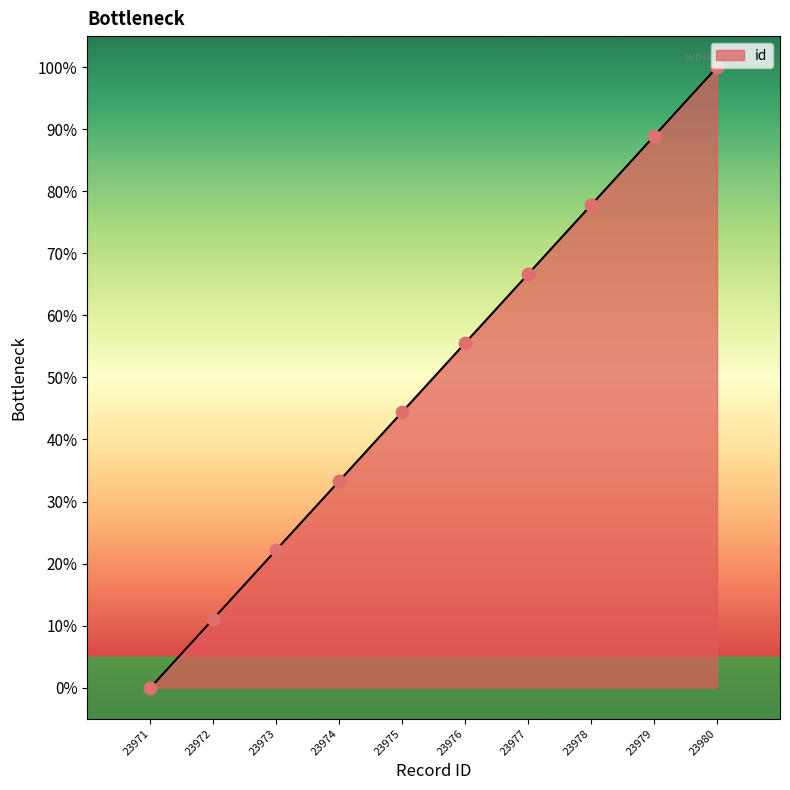

Between 23971 and 23980, which is larger?

23980